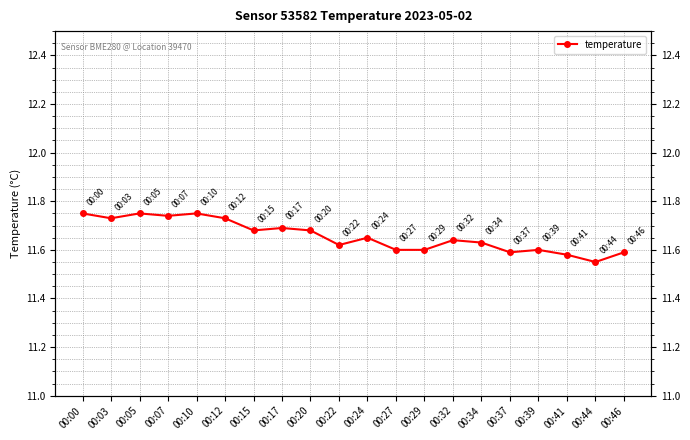

What is the difference between the second highest and minimum values?

0.2